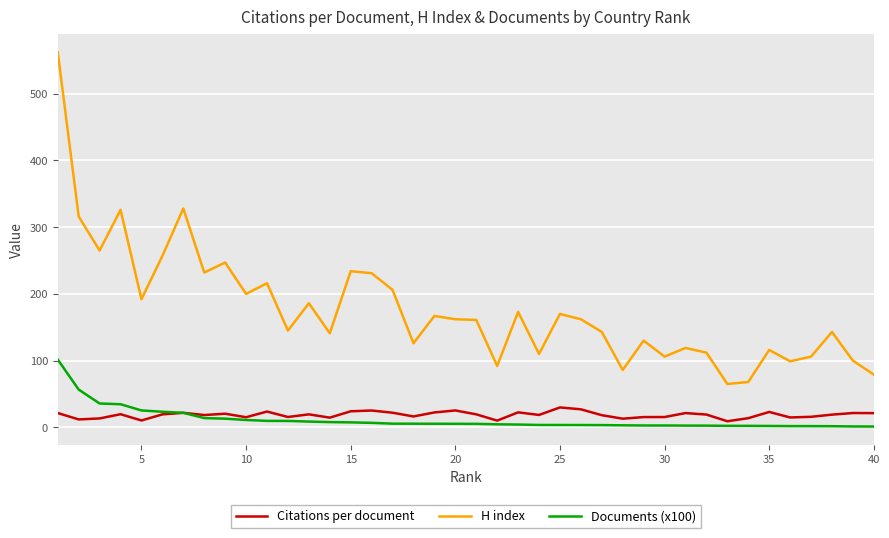

List the series in order of their peak value, highest first.

H index, Documents (x100), Citations per document